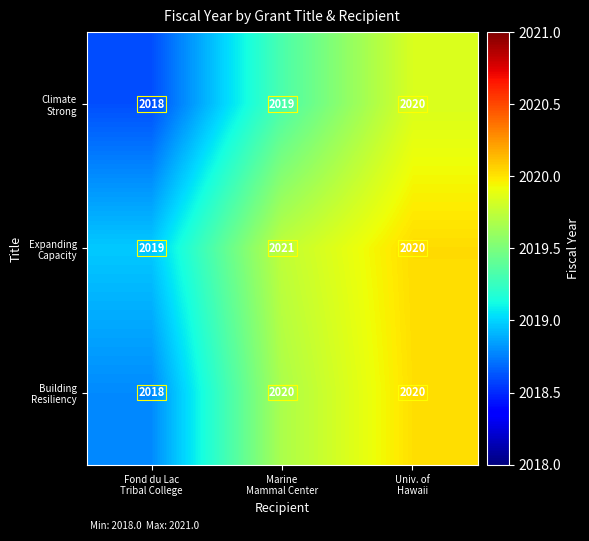

At how many categories does at least one series exceed 2018?

3